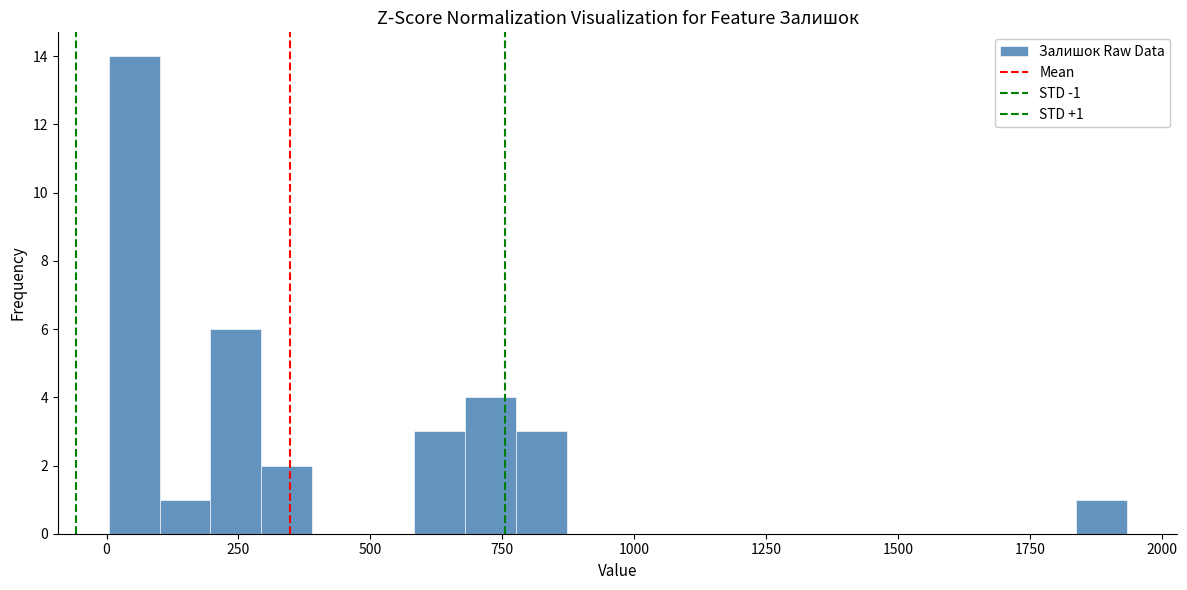

Around what value on the x-axis is the tallest bar? Give the approximate position of its centre, as read against the axis.

50